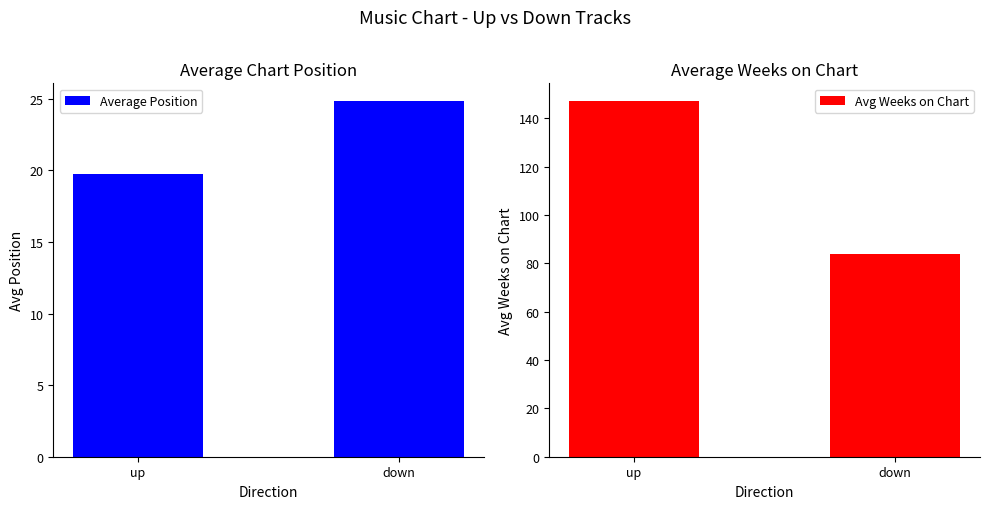

What is the difference between the Avg Weeks on Chart values at up and down?

63.5